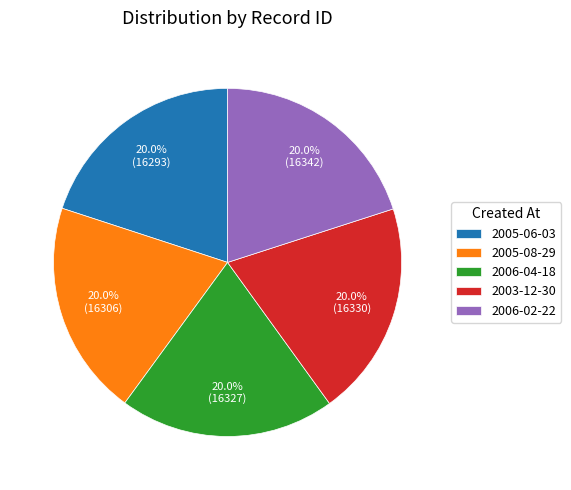

To the nearest percent, what is the average slice percentage?

20%